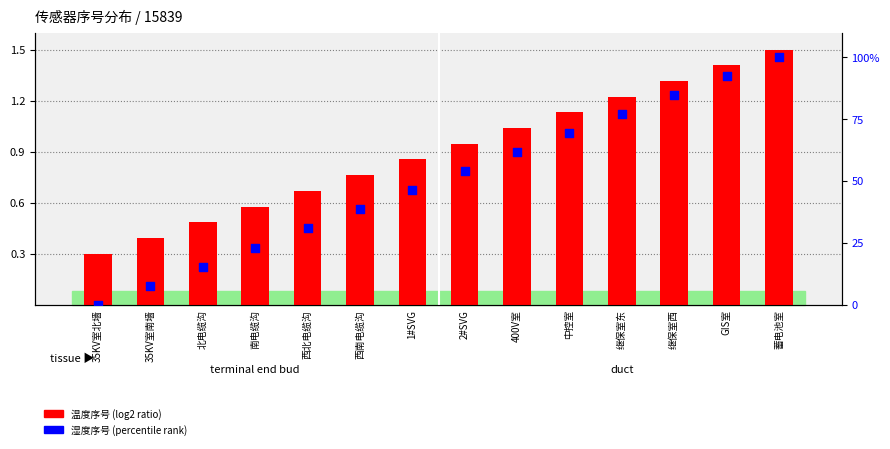

At how many categories does at least one series exceed 93?

1